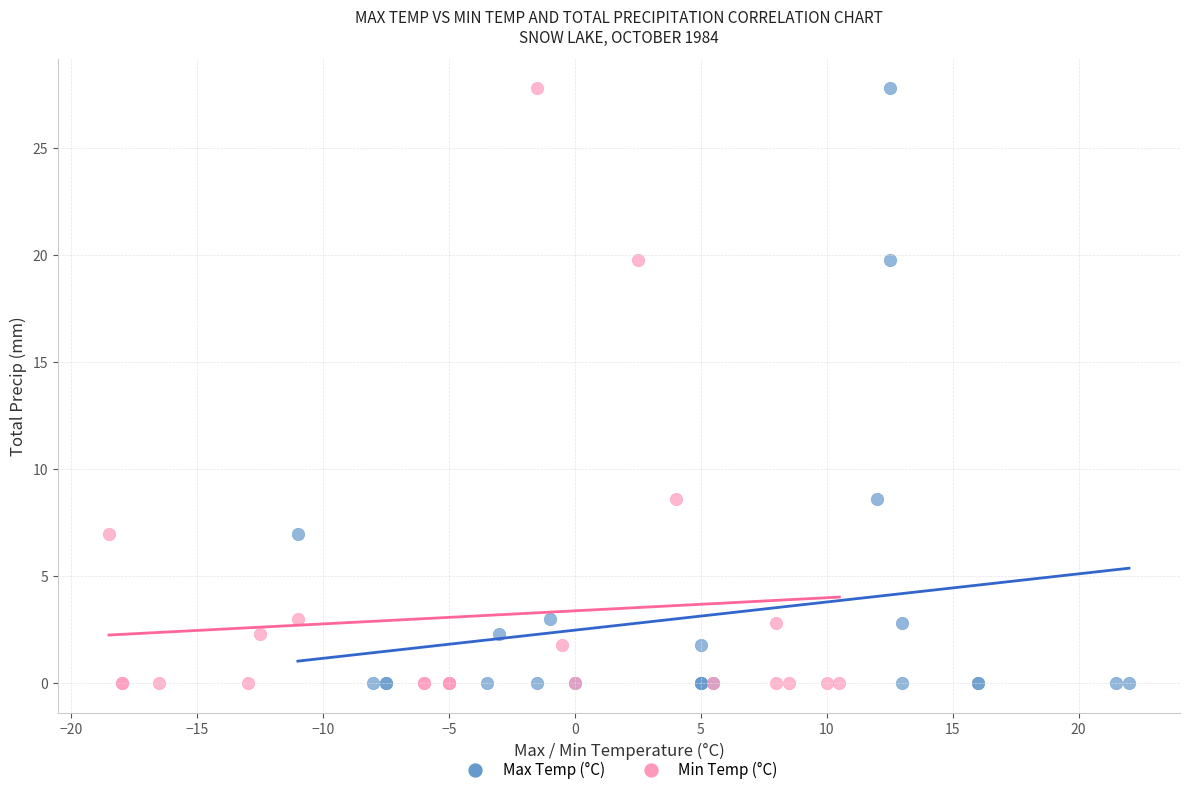

What are all the series names shown in the legend?

Max Temp (°C), Min Temp (°C)